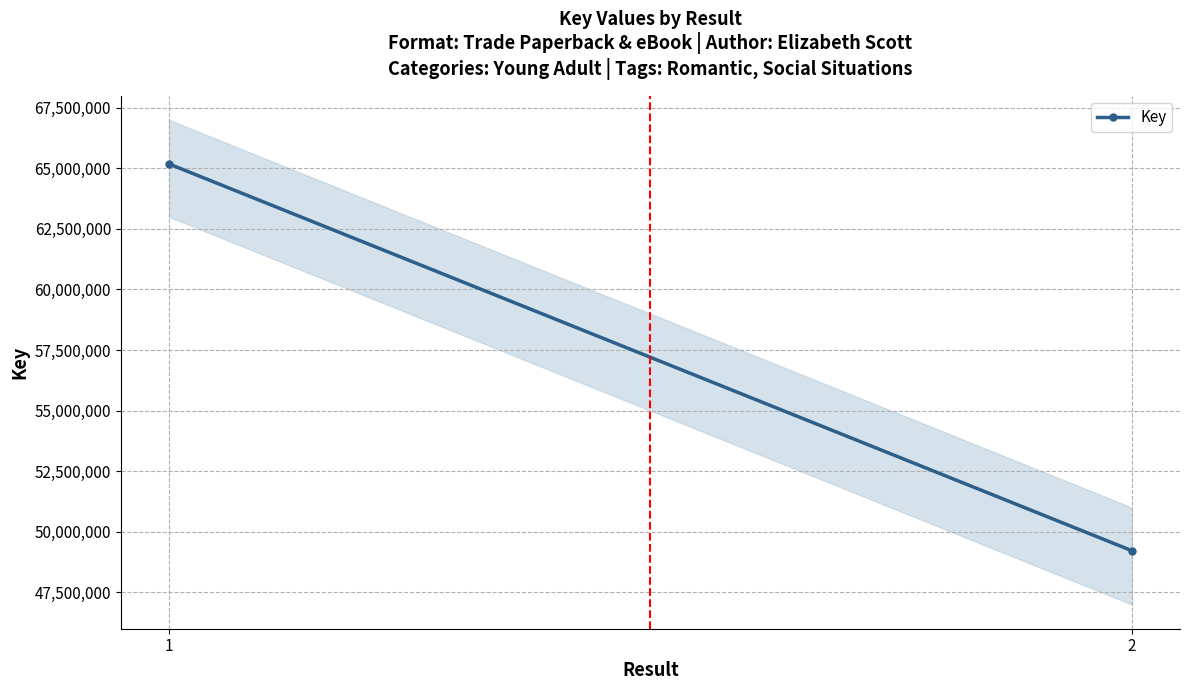

Which category has the highest value across all series?

1